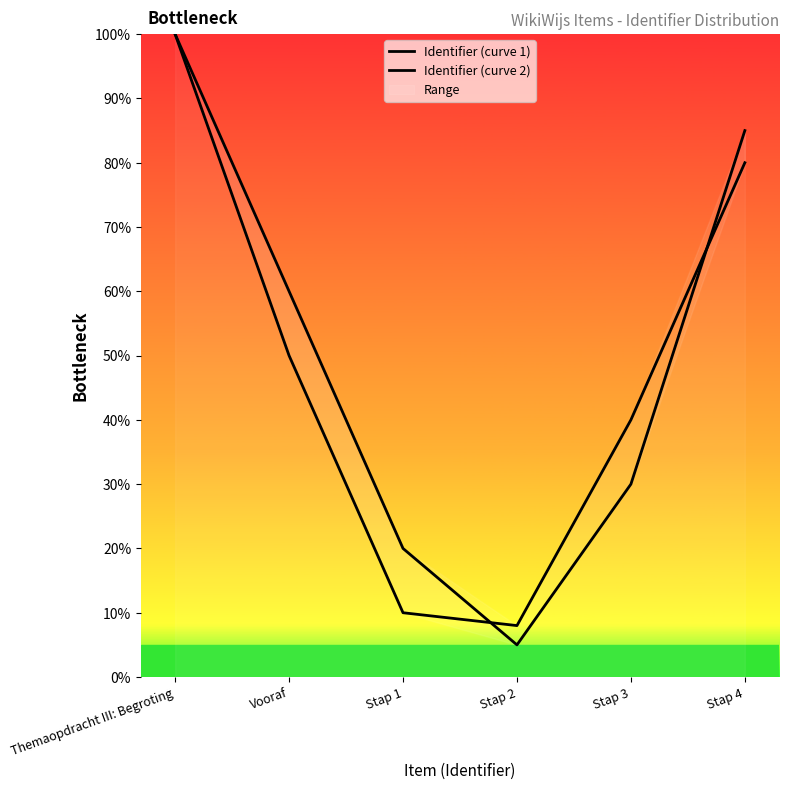

The value of Identifier (curve 2) at Themaopdracht III: Begroting is 155. True or false?

False